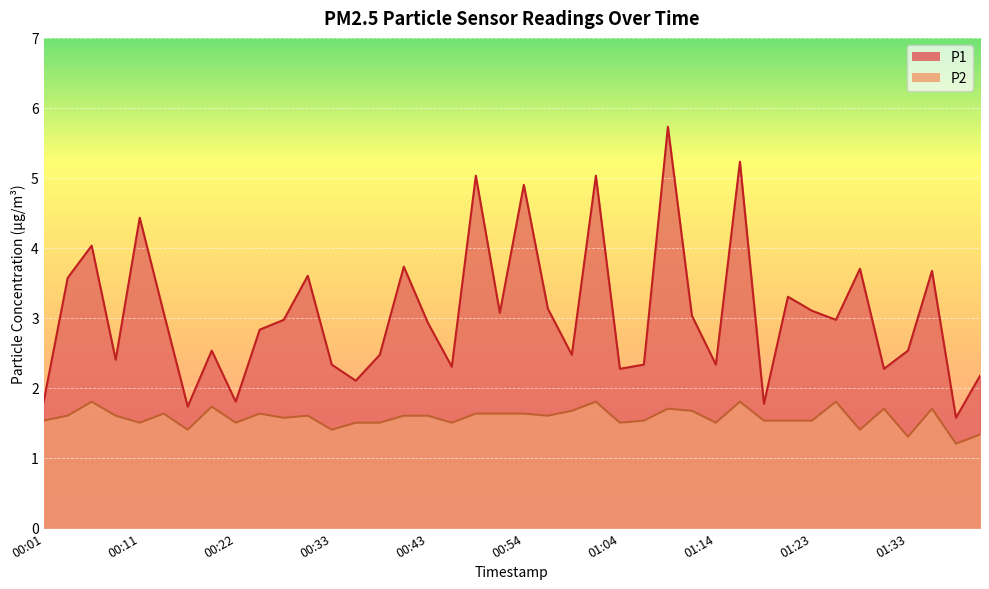

Is it true that P2 equals 2.3 at 01:11?

False